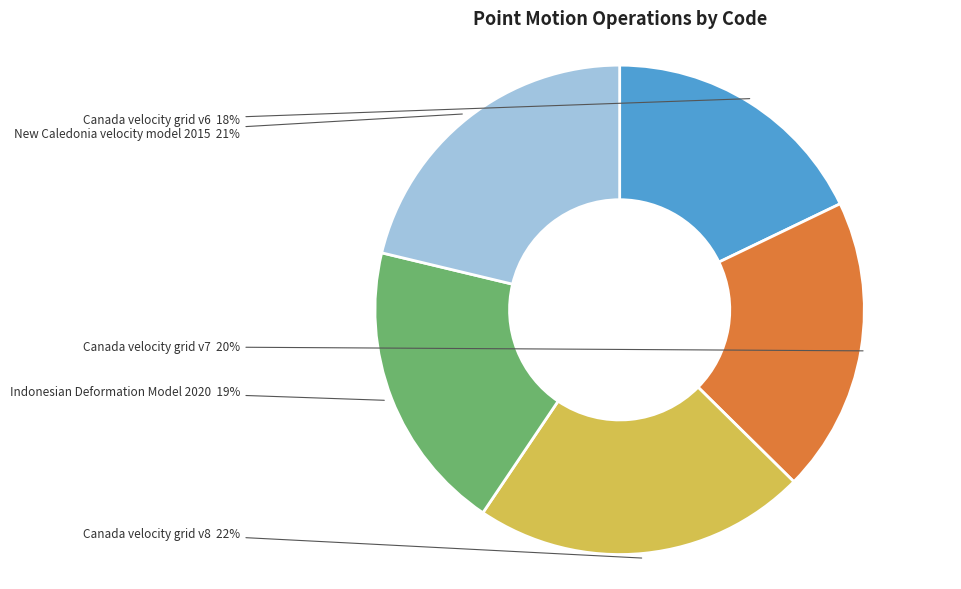

To the nearest percent, what portion does Canada velocity grid v6 represent?

18%